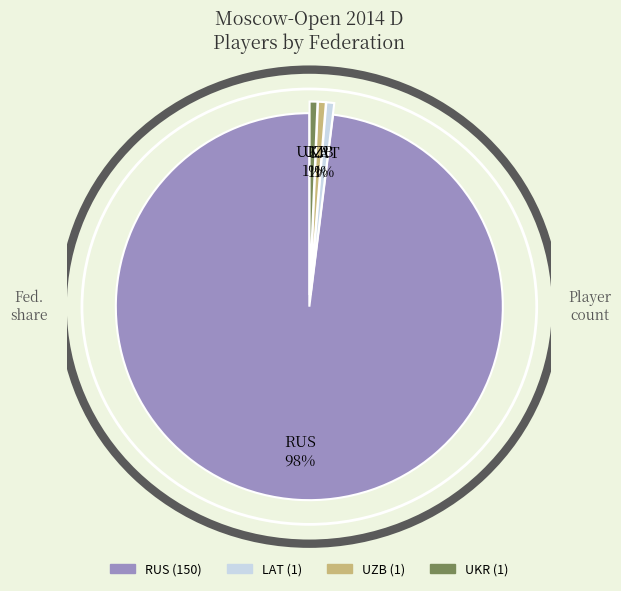

Between RUS and LAT, which is larger?

RUS